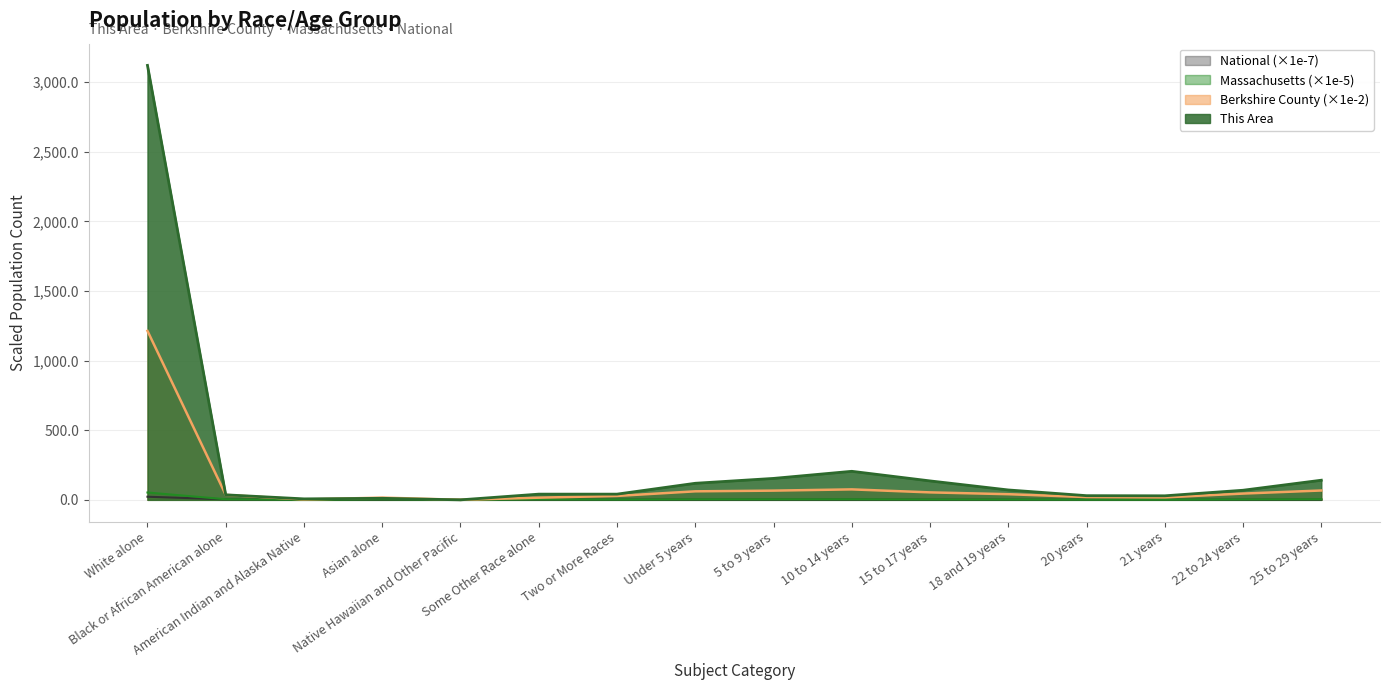

In Massachusetts, how many points are lower than both neighbors (excluding endpoints)?

4